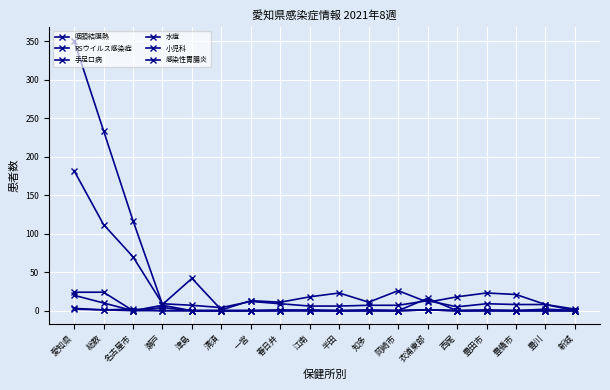

At which category is the sum across all series the highest?

愛知県